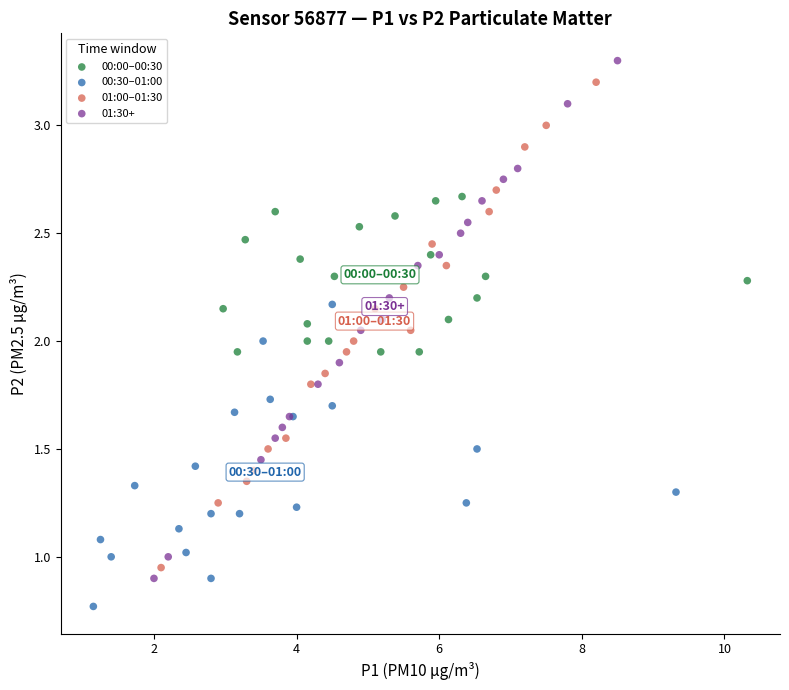

Which series has the widest spread of Y values?

01:30+